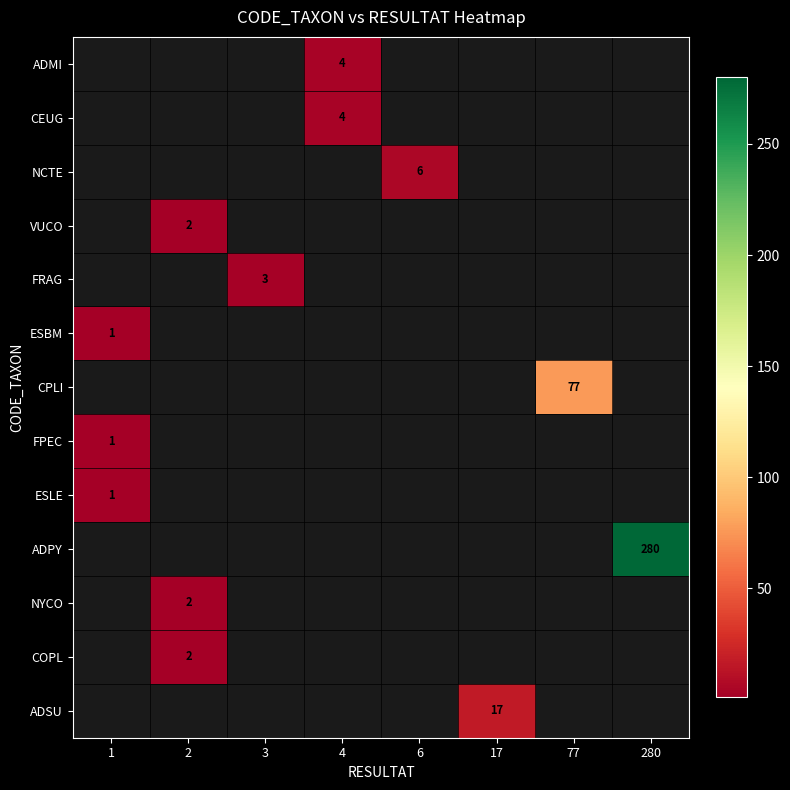

Between 1 and 2, which is larger?

2